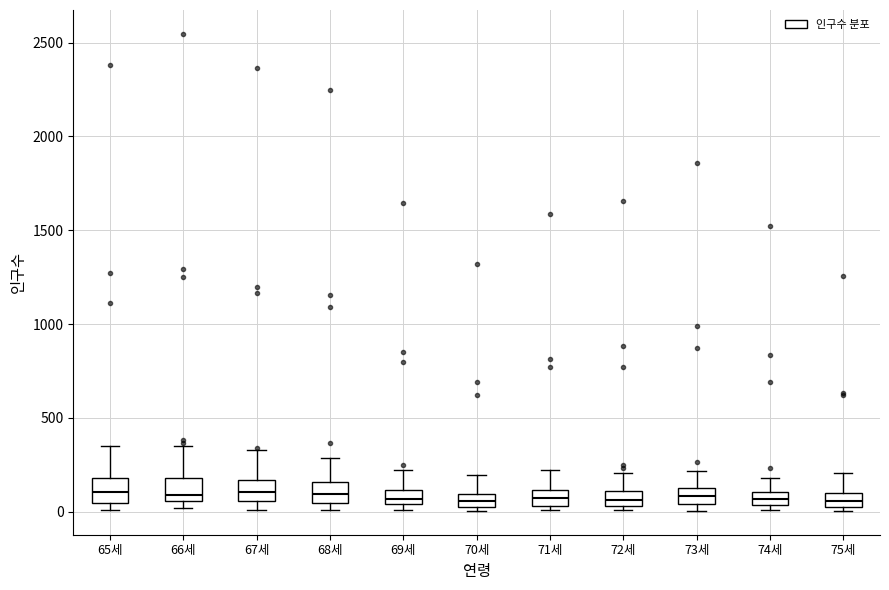

Where does the upper whisker of the box for 75세 end on the y-axis? The values are not printed on the chart, so give them approximately, as read against the axis.

200